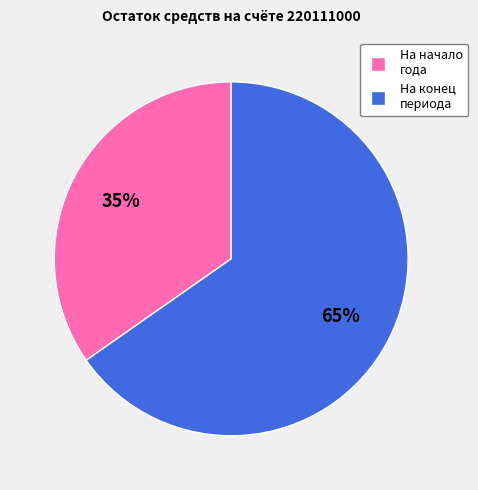

Between На начало года and На конец периода, which is larger?

На конец периода